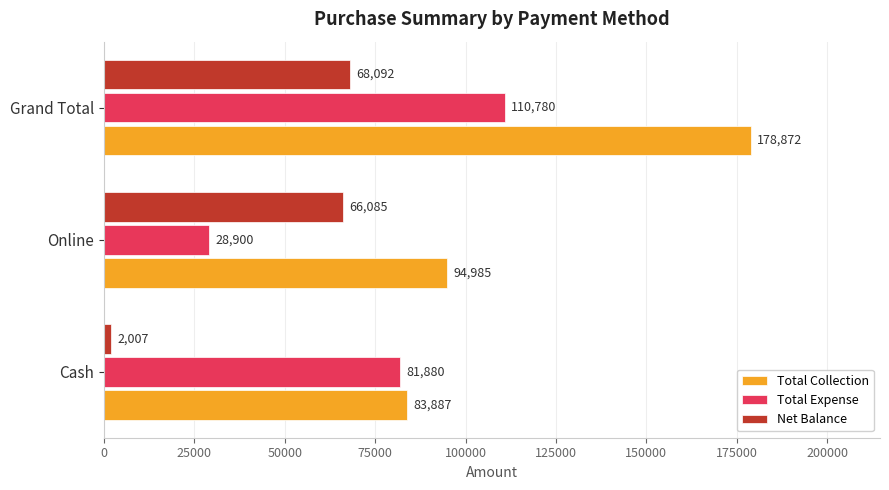

The Total Collection series shows 178872 at Grand Total. True or false?

True